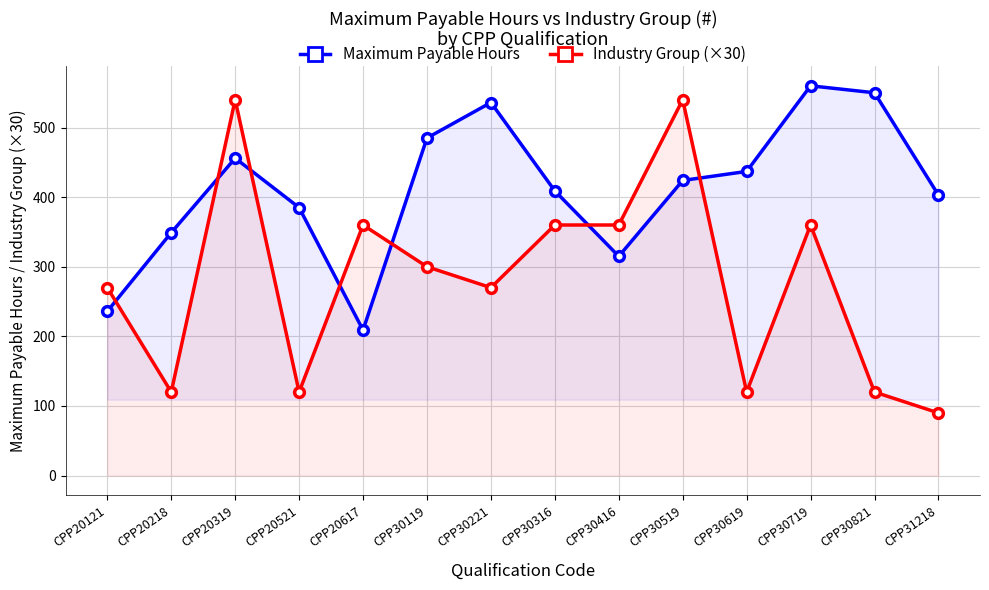

The value of Maximum Payable Hours at CPP20617 is 315. True or false?

False